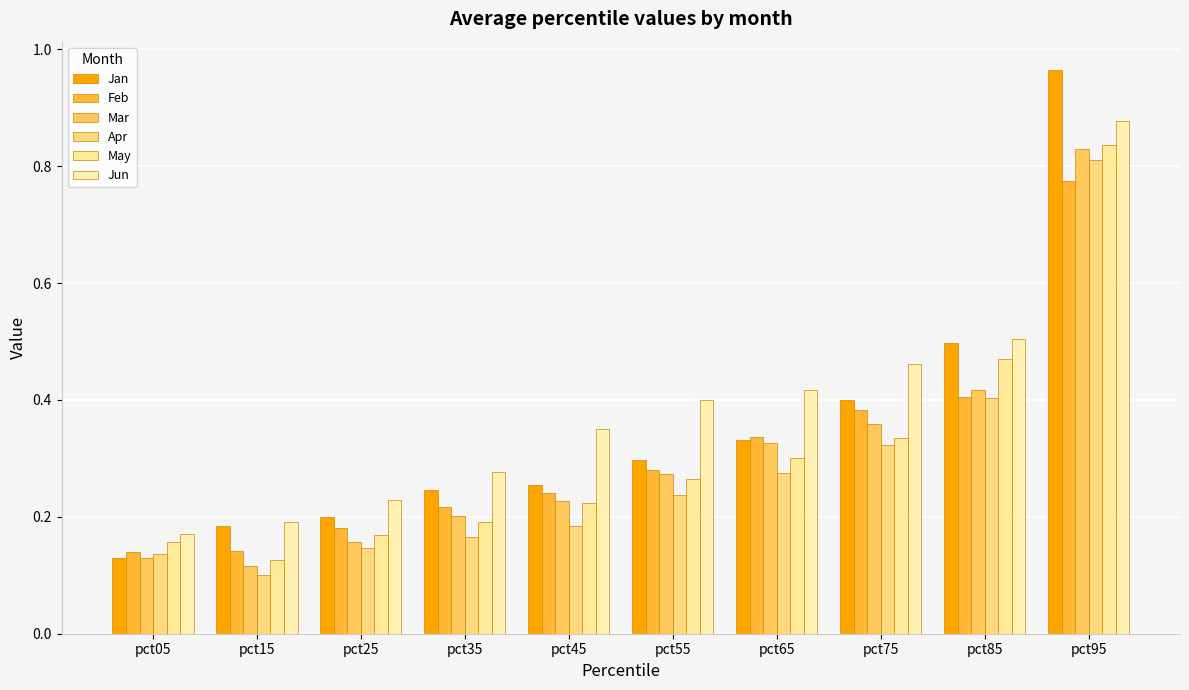

Are the bars horizontal?

No